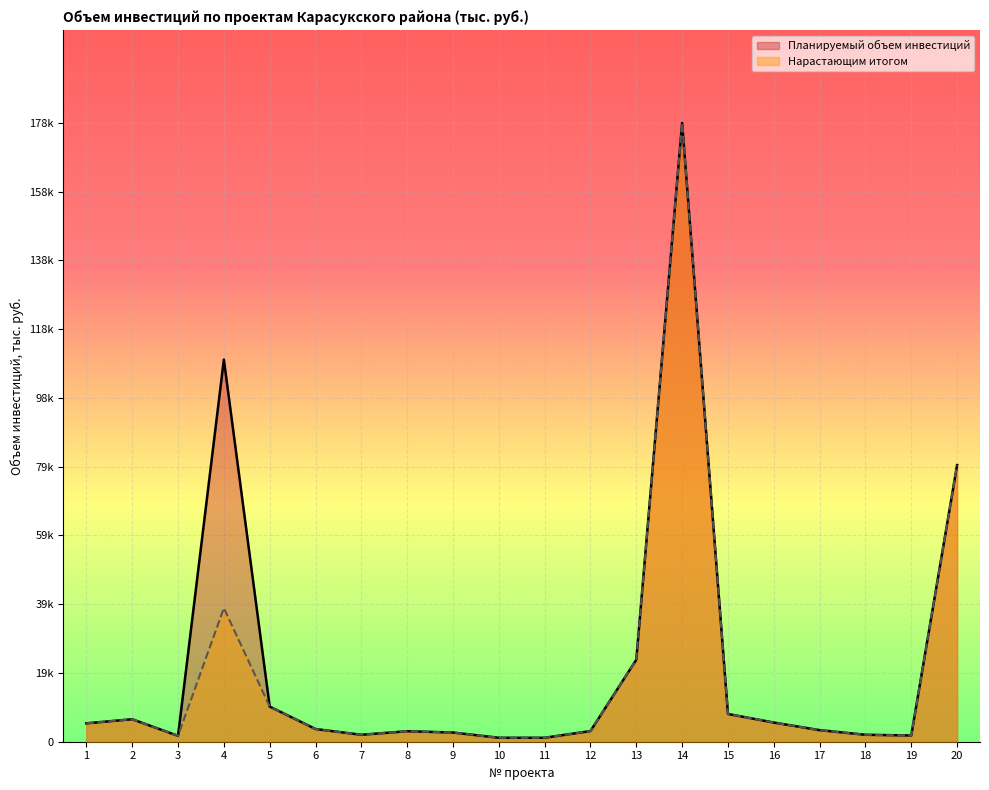

What is the approximate value of Нарастающим итогом at 20?

79629.5